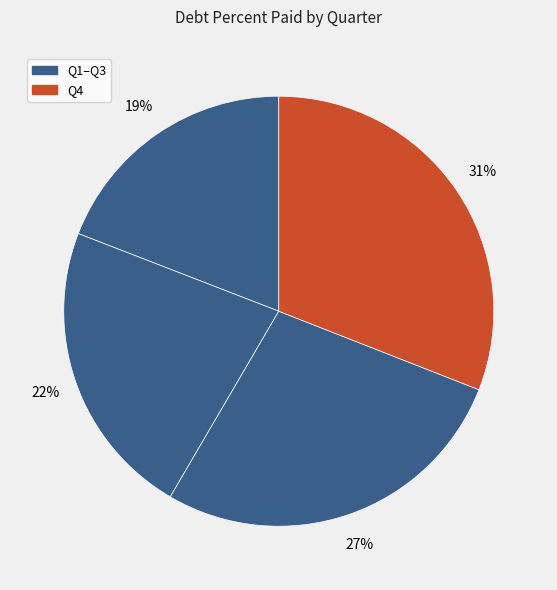

Which slice is the largest?

Q4